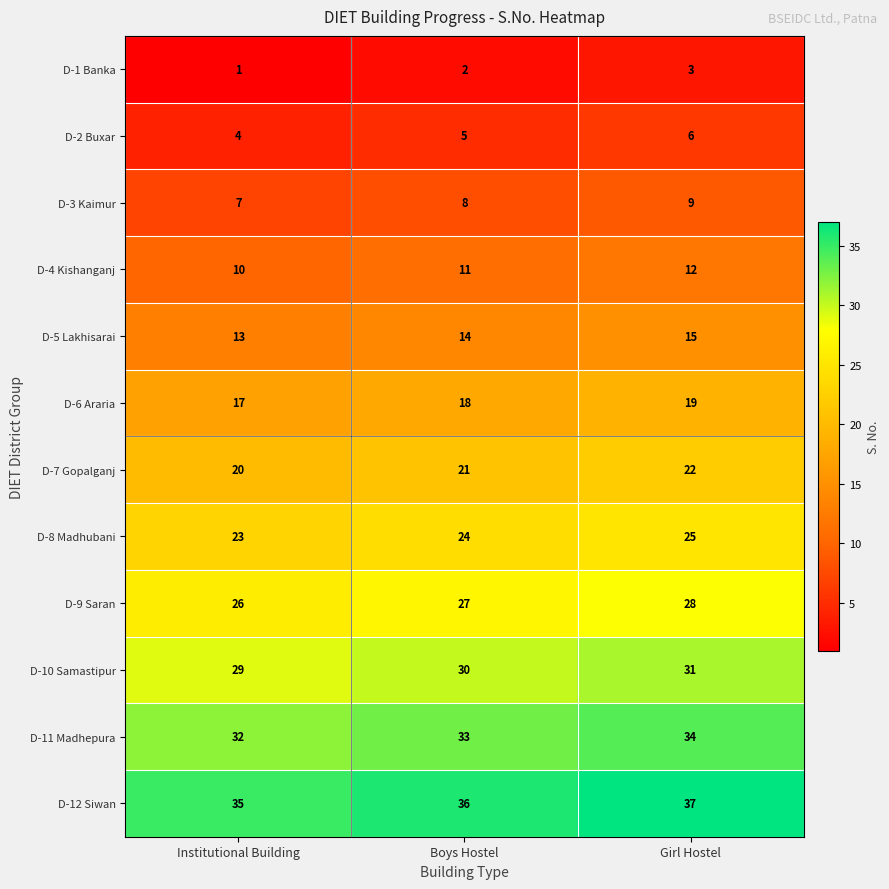

How many D-5 Lakhisarai values are between 13 and 15?

3